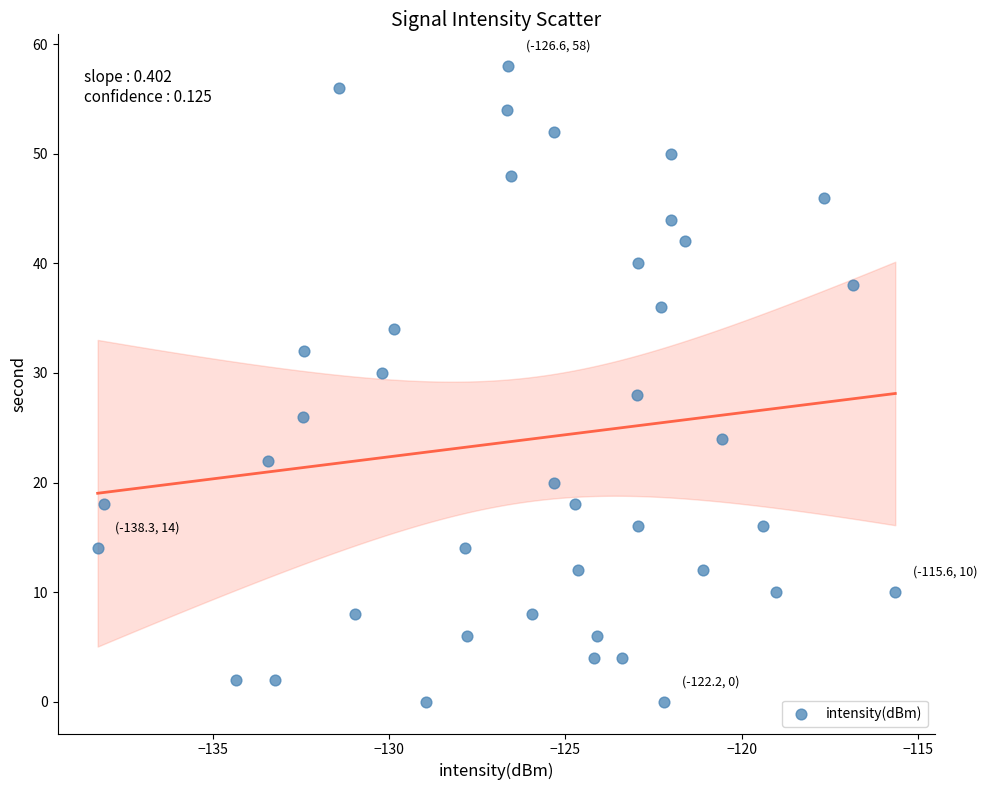

What is the range of Y values (max minus min)?

58